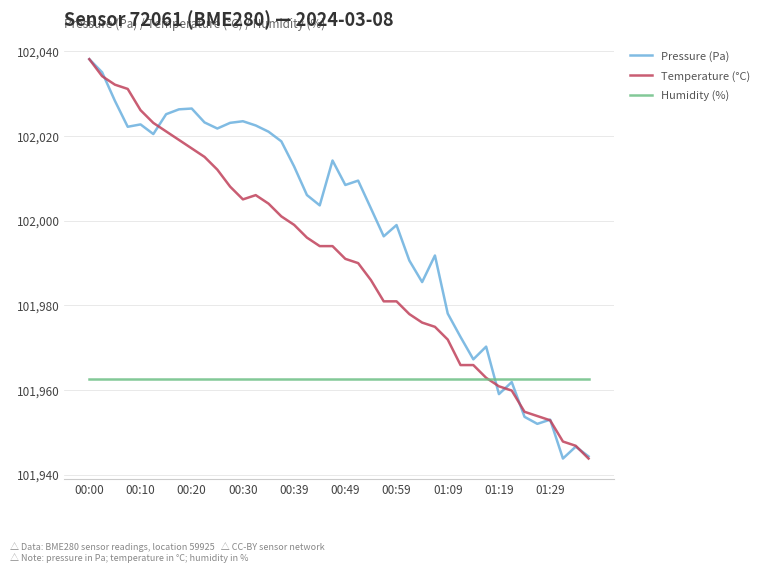

How many lines are shown in the chart?

3